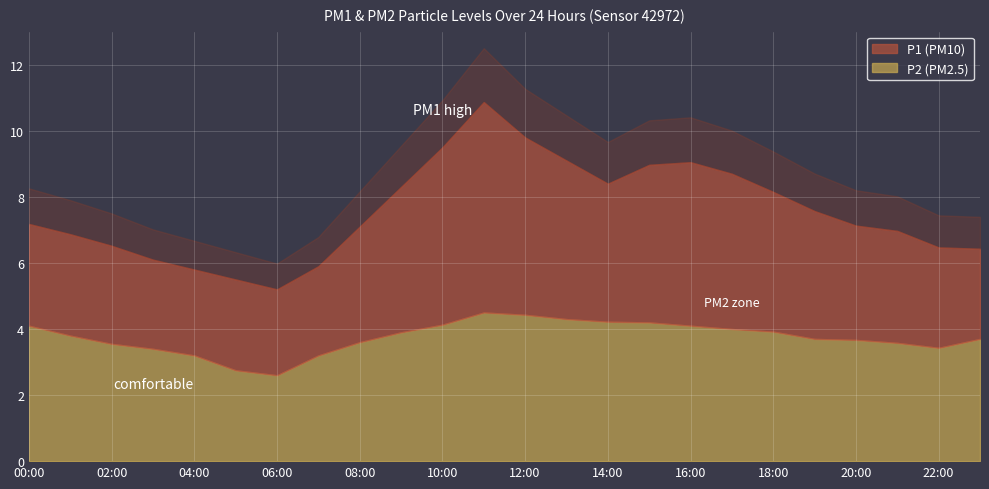

Which category has the lowest value in the P2 series?

06:00